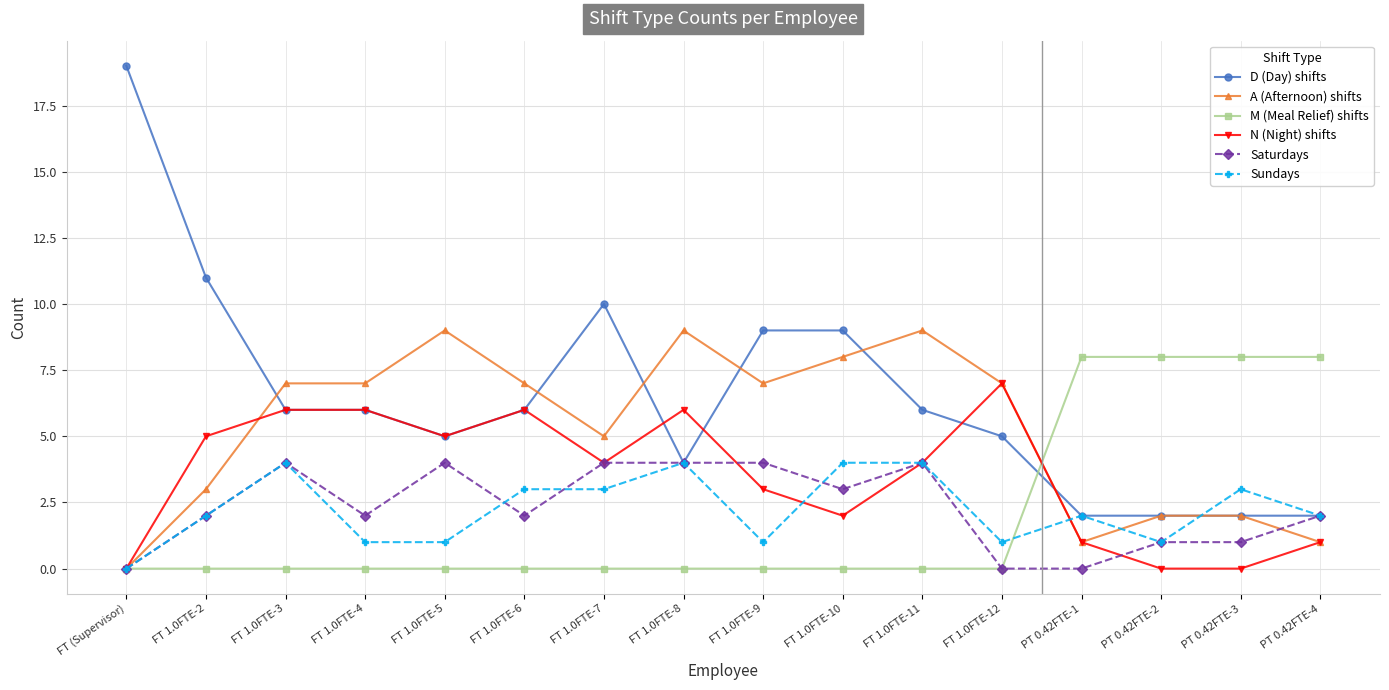

How many data points does each series have?

16